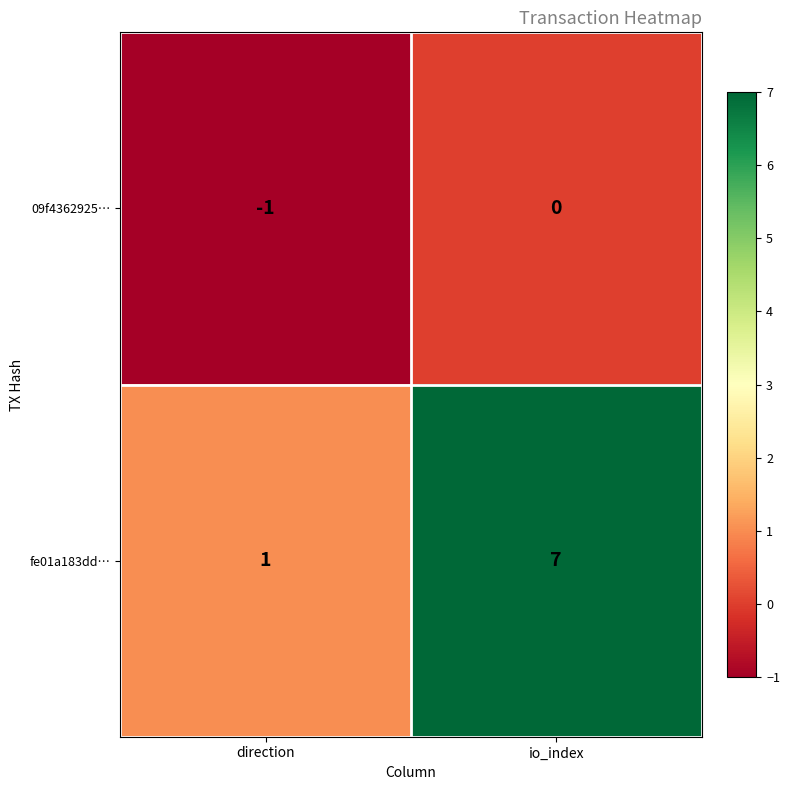

Is it true that 09f4362925… equals -1 at direction?

True